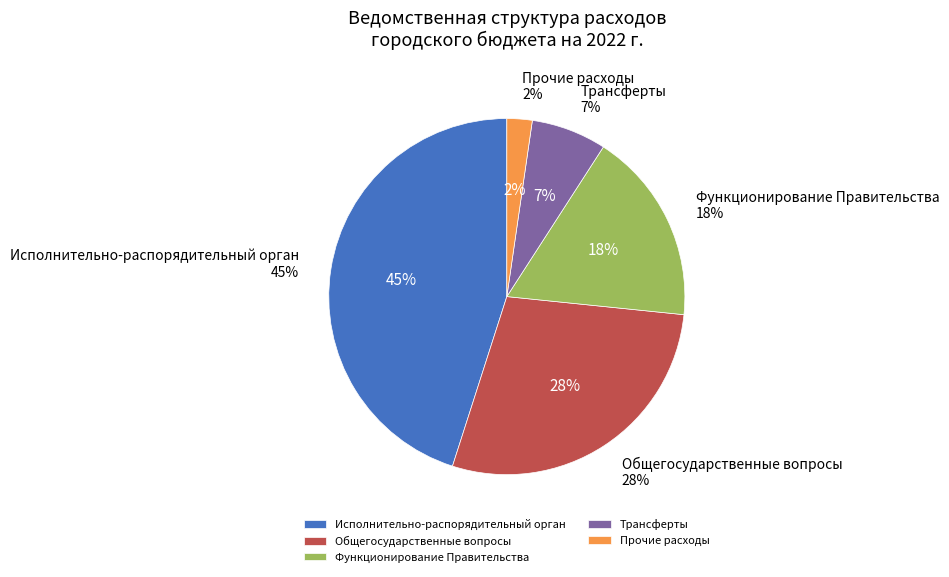

Is there any slice that represents more than half of the pie?

No